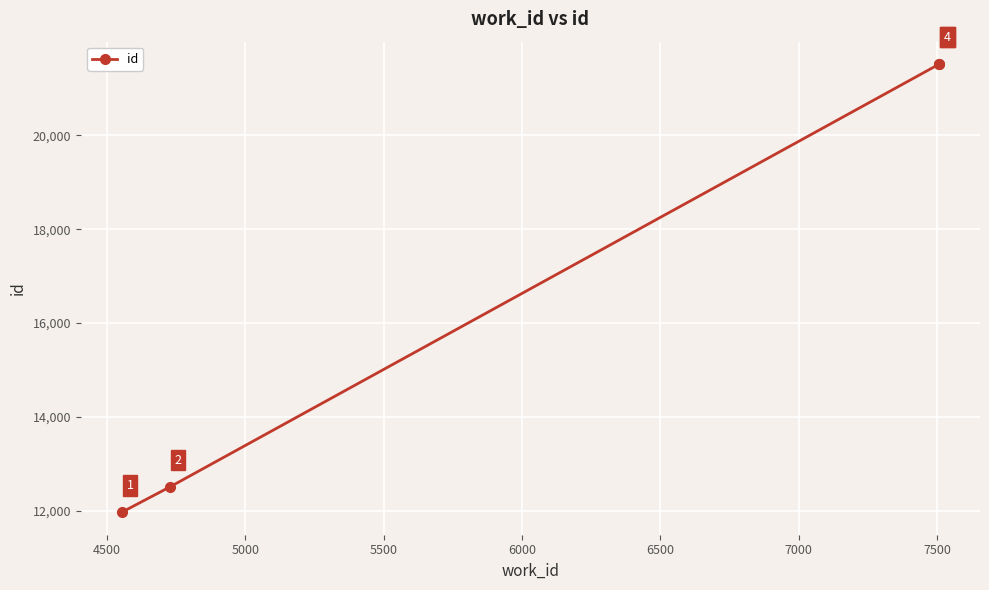

True or false: the data shows 2933 at 4500.

False